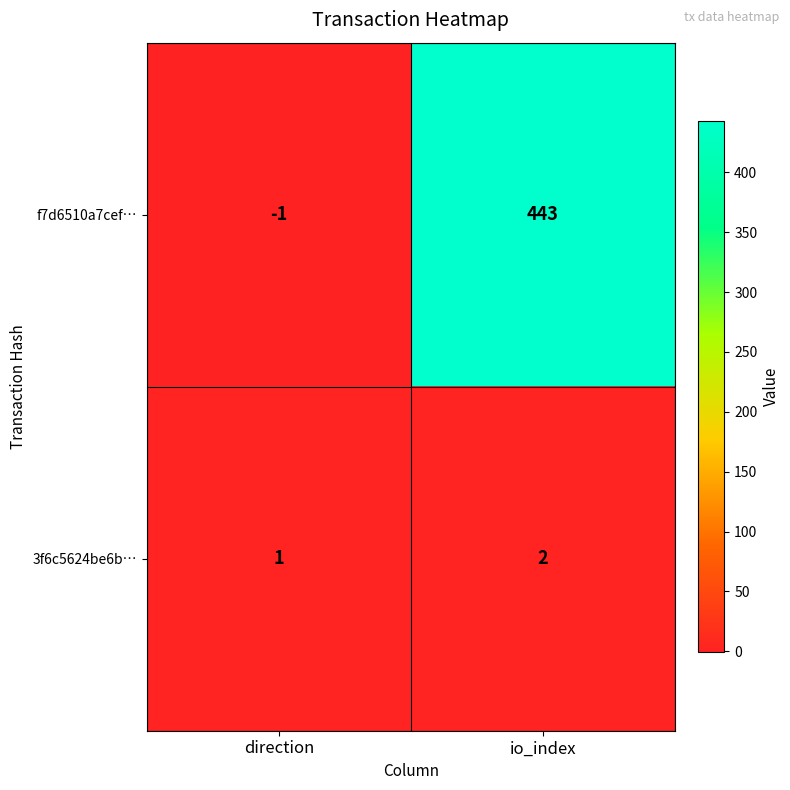

Reading left to right, what are all the values shown in this chart?

f7d6510a7cef…: -1	443
3f6c5624be6b…: 1	2